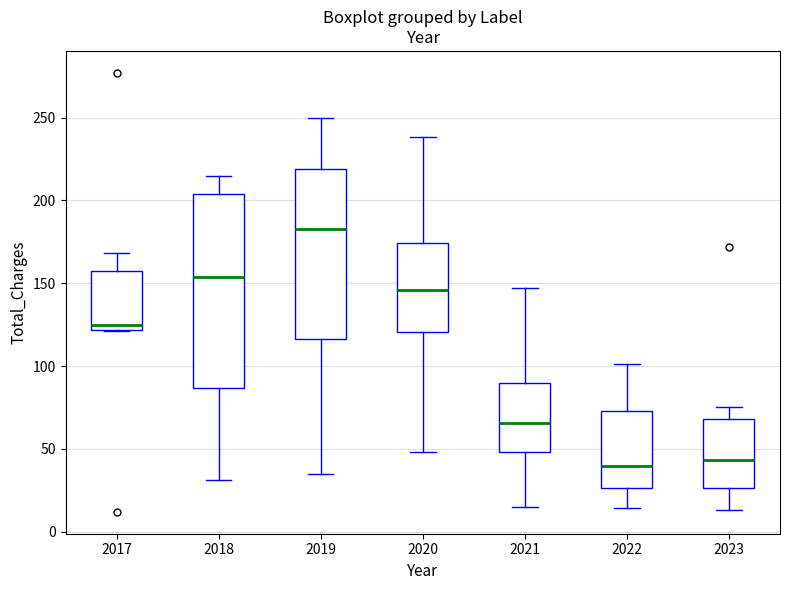

Which box's median line is the highest?

2019